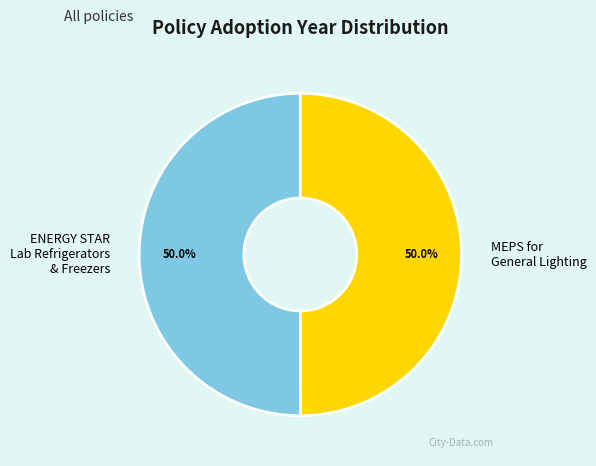

What is the ratio of the value at ENERGY STAR Lab Refrigerators & Freezers to the value at MEPS for General Lighting?

1.0